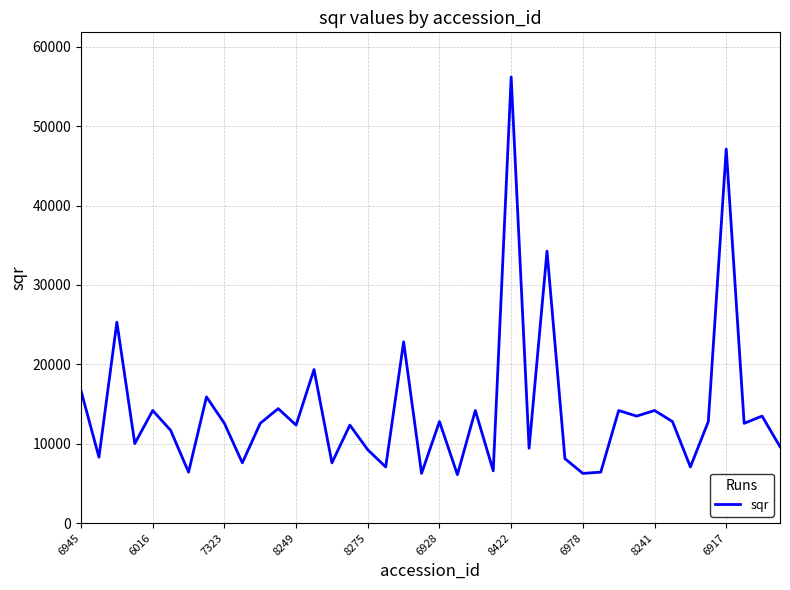

What is the greatest value displayed?

56215.1